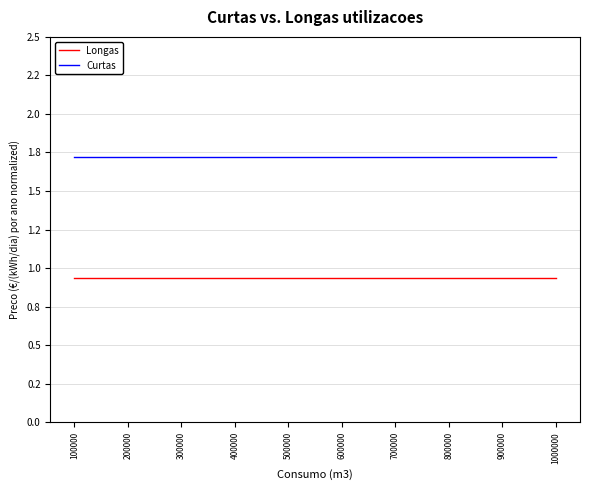

Is this an area chart (filled region under the line)?

No